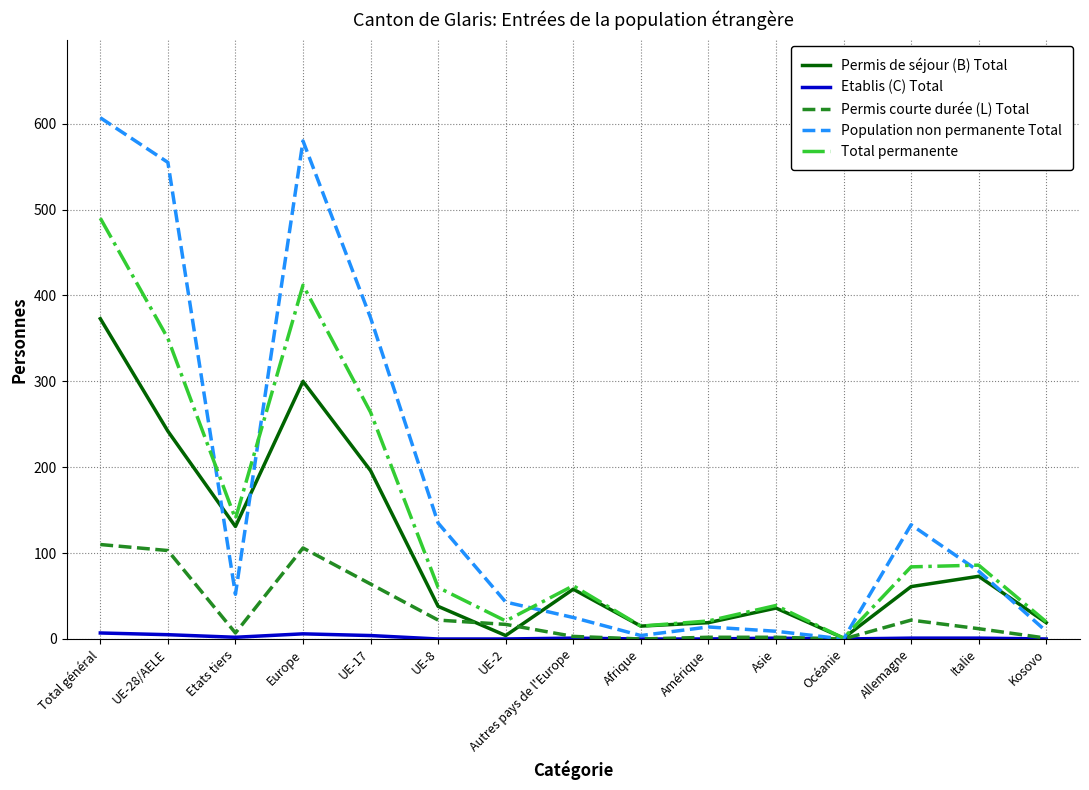

Which category has the highest value across all series?

Total général